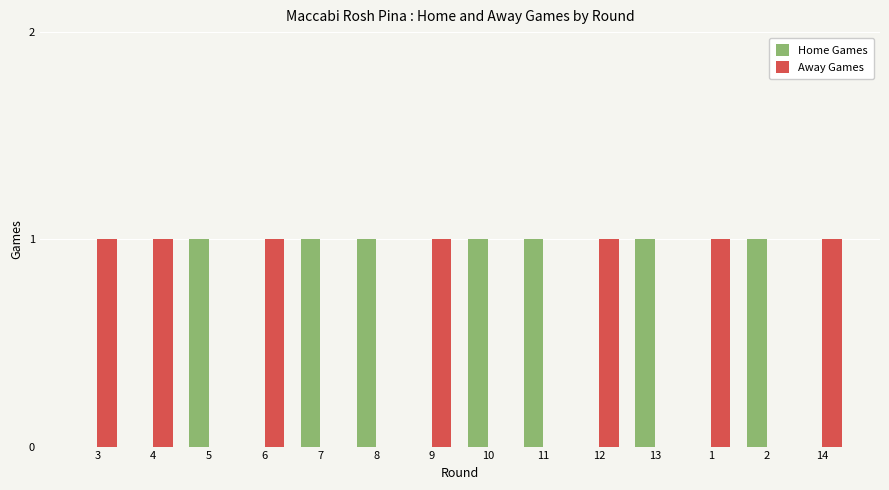

Is it true that Home Games equals 1 at 9?

False